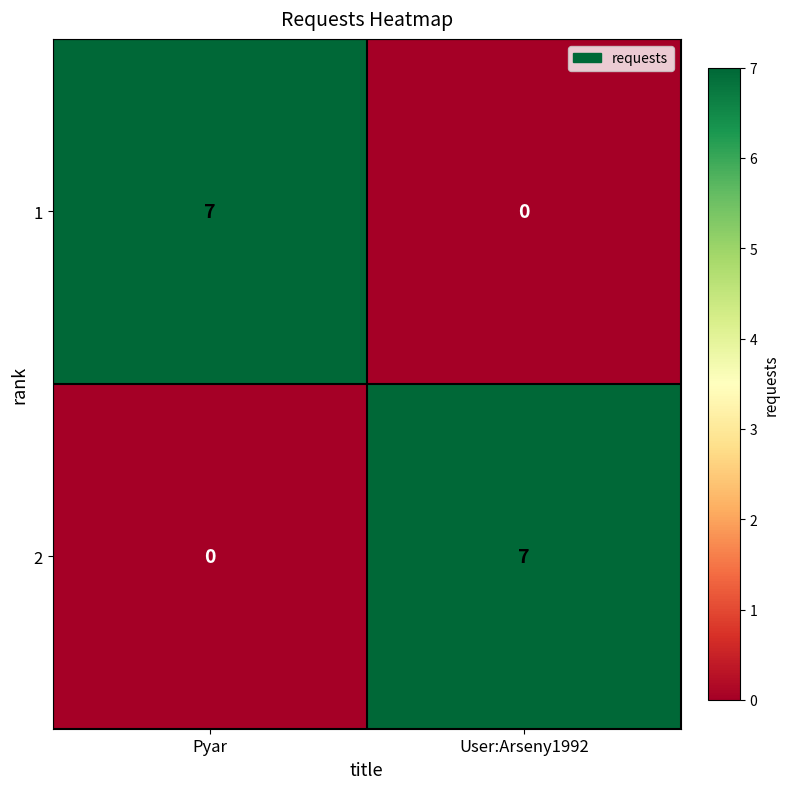

How many distinct data groups are displayed?

2